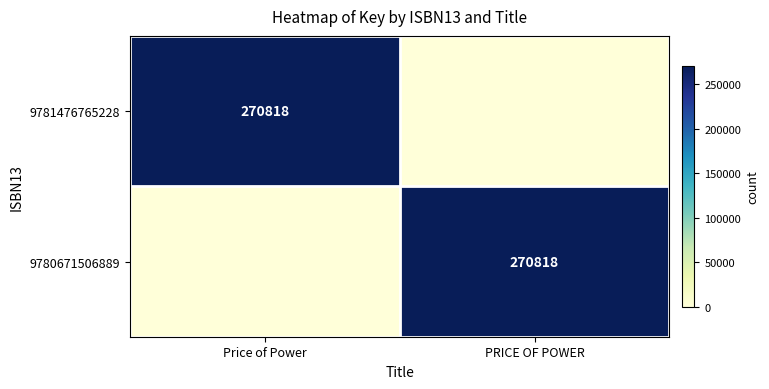

Is it true that 9781476765228 equals 384729 at Price of Power?

False